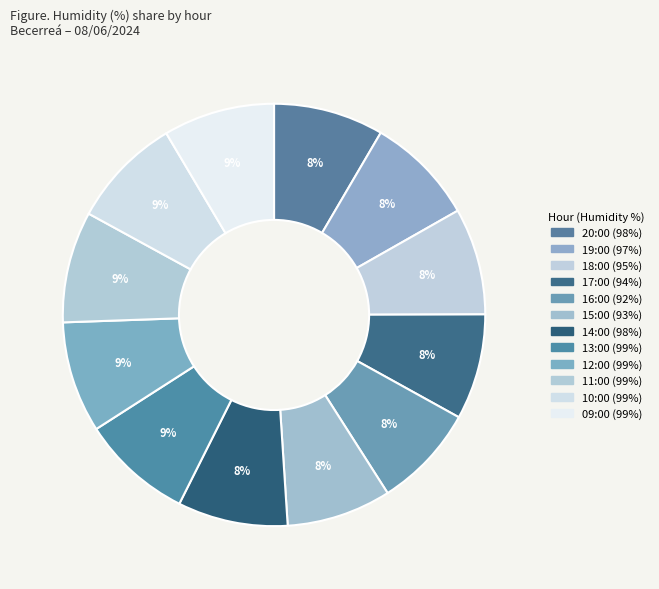

How many segments does this pie chart have?

12